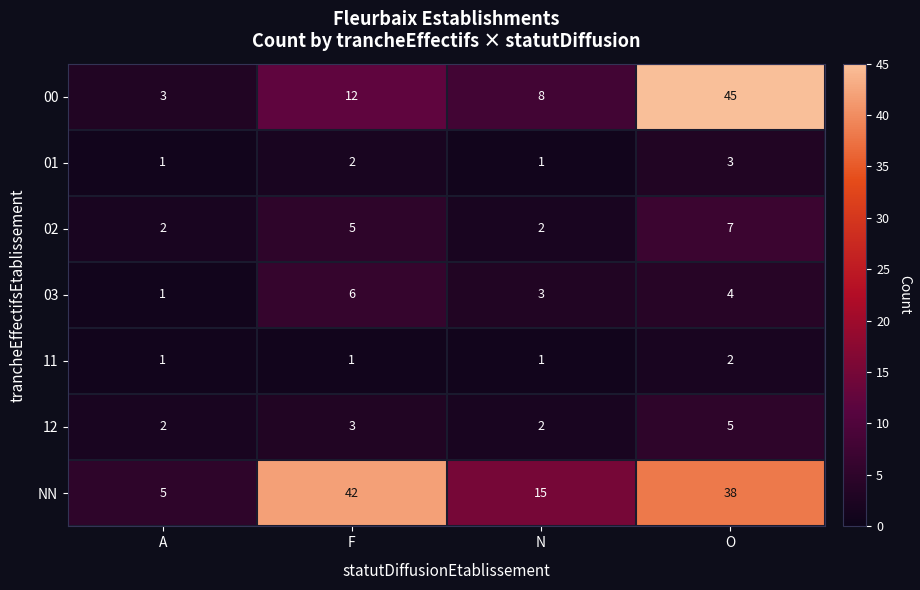

What is the highest value of the 12 series?

5